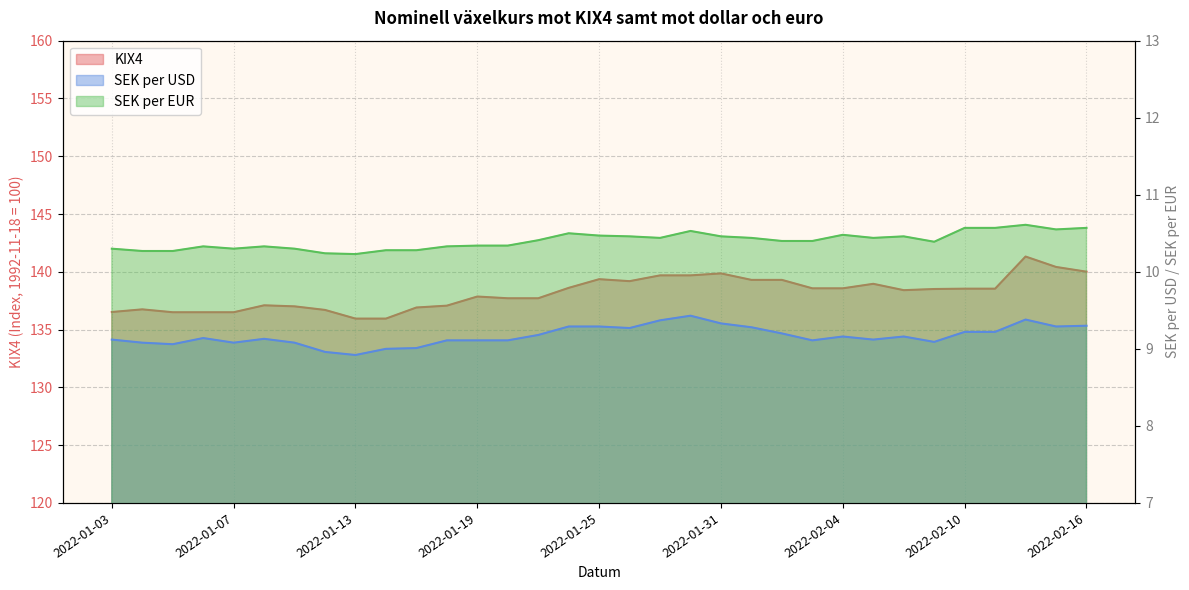

Reading left to right, extract all data points from this chart.

KIX4: 2022-01-03=136.5	2022-01-04=136.8	2022-01-05=136.5	2022-01-06=136.5	2022-01-07=136.5	2022-01-10=137.1	2022-01-11=137.0	2022-01-12=136.7	2022-01-13=135.9	2022-01-14=135.9	2022-01-17=136.9	2022-01-18=137.1	2022-01-19=137.9	2022-01-20=137.7	2022-01-21=137.7	2022-01-24=138.6	2022-01-25=139.4	2022-01-26=139.2	2022-01-27=139.7	2022-01-28=139.7	2022-01-31=139.9	2022-02-01=139.3	2022-02-02=139.3	2022-02-03=138.6	2022-02-04=138.6	2022-02-07=139.0	2022-02-08=138.4	2022-02-09=138.5	2022-02-10=138.5	2022-02-11=138.5	2022-02-14=141.3	2022-02-15=140.4	2022-02-16=140.0
SEK per USD: 2022-01-03=9.1	2022-01-04=9.1	2022-01-05=9.1	2022-01-06=9.1	2022-01-07=9.1	2022-01-10=9.1	2022-01-11=9.1	2022-01-12=9.0	2022-01-13=8.9	2022-01-14=9.0	2022-01-17=9.0	2022-01-18=9.1	2022-01-19=9.1	2022-01-20=9.1	2022-01-21=9.2	2022-01-24=9.3	2022-01-25=9.3	2022-01-26=9.3	2022-01-27=9.4	2022-01-28=9.4	2022-01-31=9.3	2022-02-01=9.3	2022-02-02=9.2	2022-02-03=9.1	2022-02-04=9.2	2022-02-07=9.1	2022-02-08=9.2	2022-02-09=9.1	2022-02-10=9.2	2022-02-11=9.2	2022-02-14=9.4	2022-02-15=9.3	2022-02-16=9.3
SEK per EUR: 2022-01-03=10.3	2022-01-04=10.3	2022-01-05=10.3	2022-01-06=10.3	2022-01-07=10.3	2022-01-10=10.3	2022-01-11=10.3	2022-01-12=10.2	2022-01-13=10.2	2022-01-14=10.3	2022-01-17=10.3	2022-01-18=10.3	2022-01-19=10.3	2022-01-20=10.3	2022-01-21=10.4	2022-01-24=10.5	2022-01-25=10.5	2022-01-26=10.5	2022-01-27=10.4	2022-01-28=10.5	2022-01-31=10.5	2022-02-01=10.4	2022-02-02=10.4	2022-02-03=10.4	2022-02-04=10.5	2022-02-07=10.4	2022-02-08=10.5	2022-02-09=10.4	2022-02-10=10.6	2022-02-11=10.6	2022-02-14=10.6	2022-02-15=10.6	2022-02-16=10.6